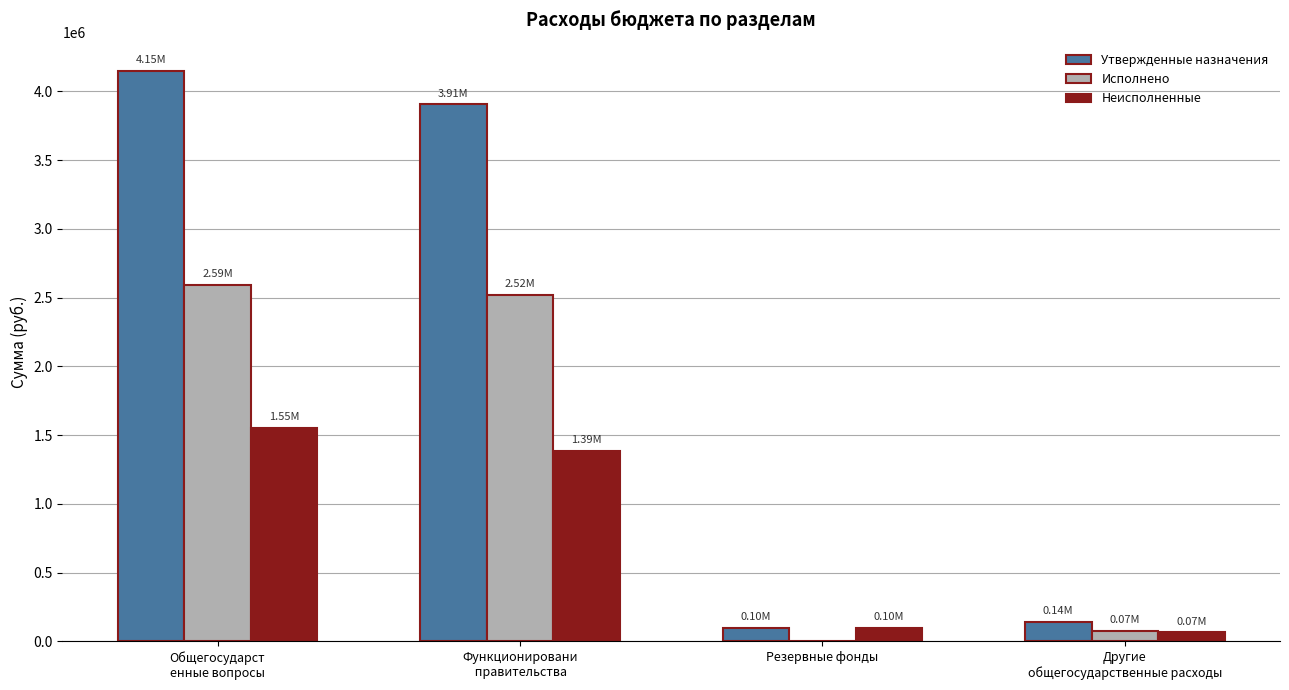

Which series has the largest total across all categories?

Утвержденные назначения